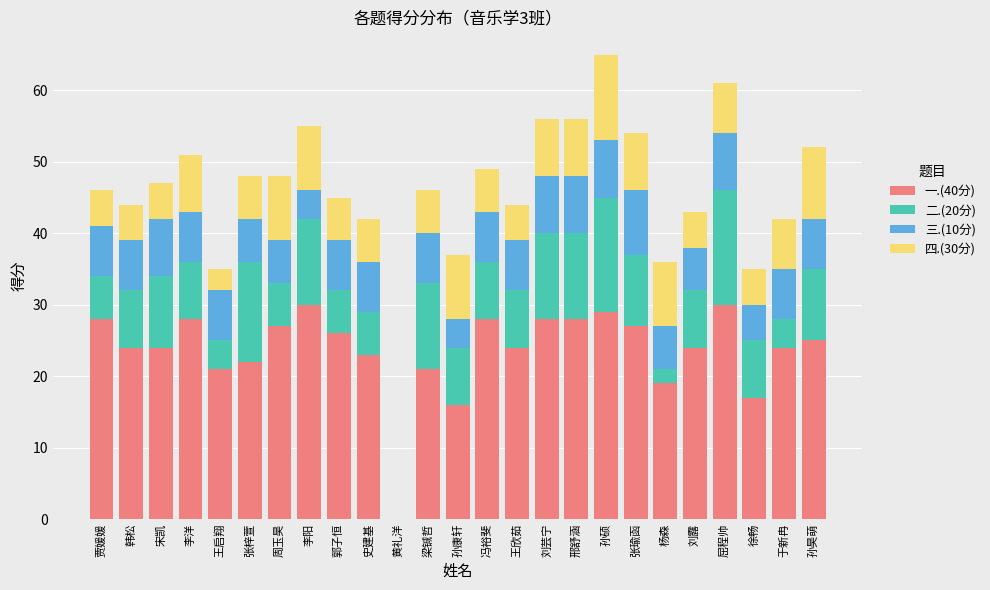

What is the total value across all series at 张梓萱?

48